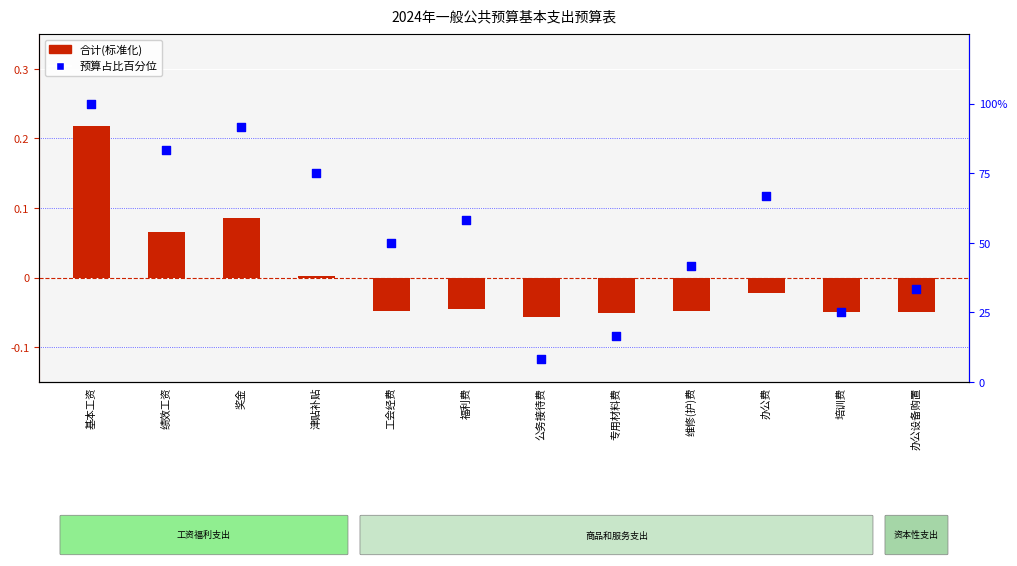

Which series reaches the minimum Y coordinate?

合计(标准化)